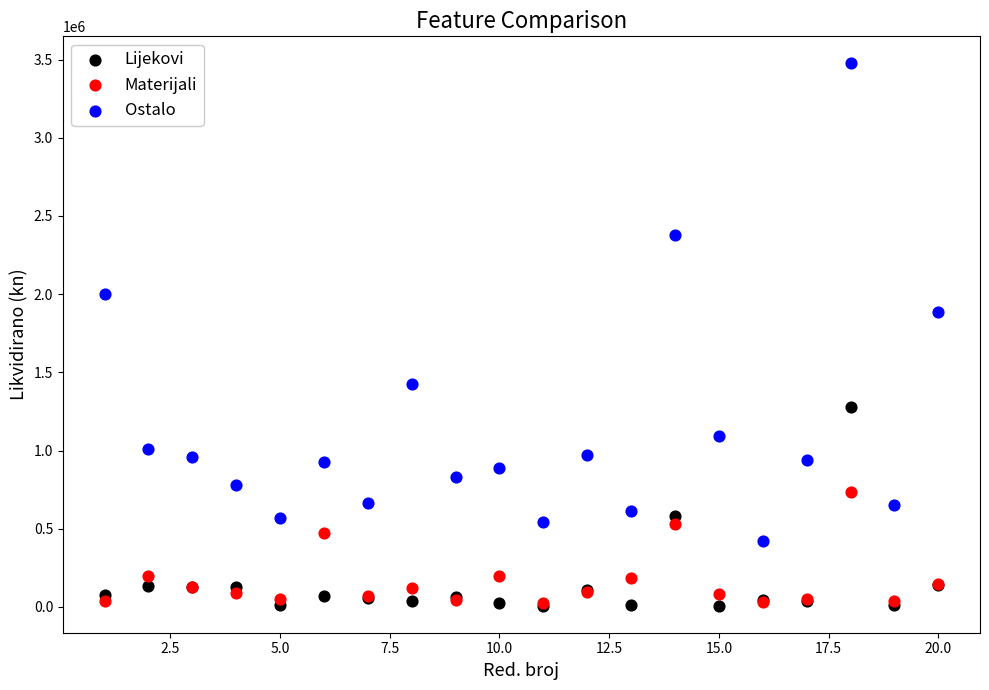

In the Materijali series, what Y value is closest to 377987?

473264.8